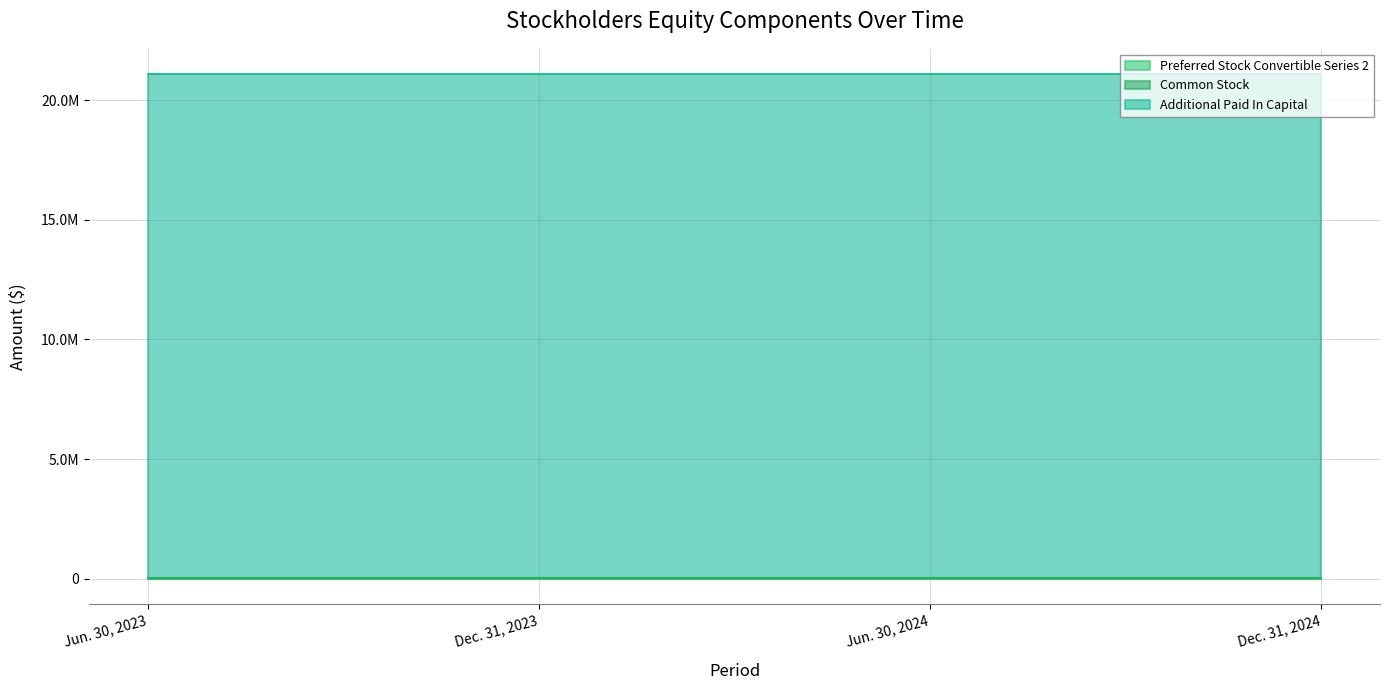

True or false: Additional Paid In Capital and Common Stock cross at least once.

False